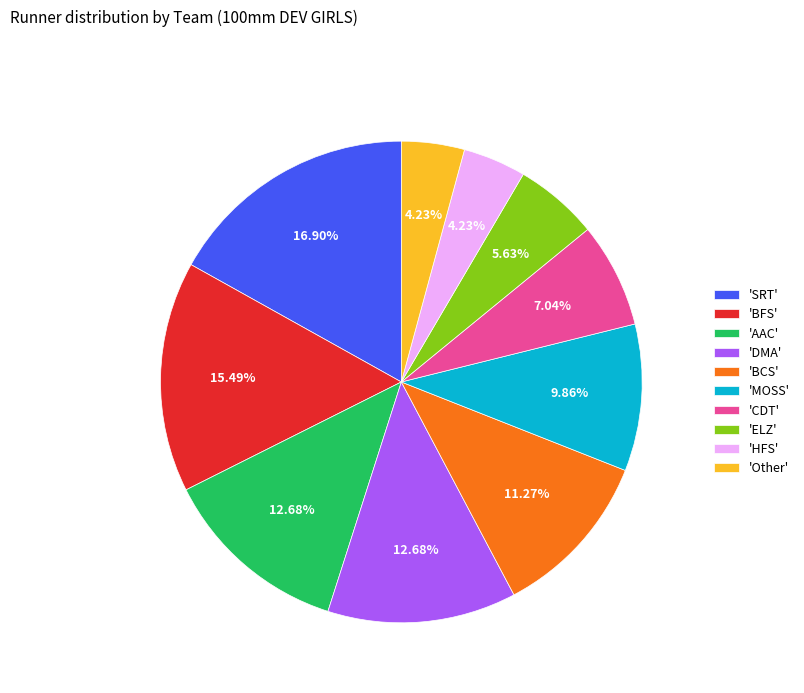

Is 'BFS' the majority of the pie?

No